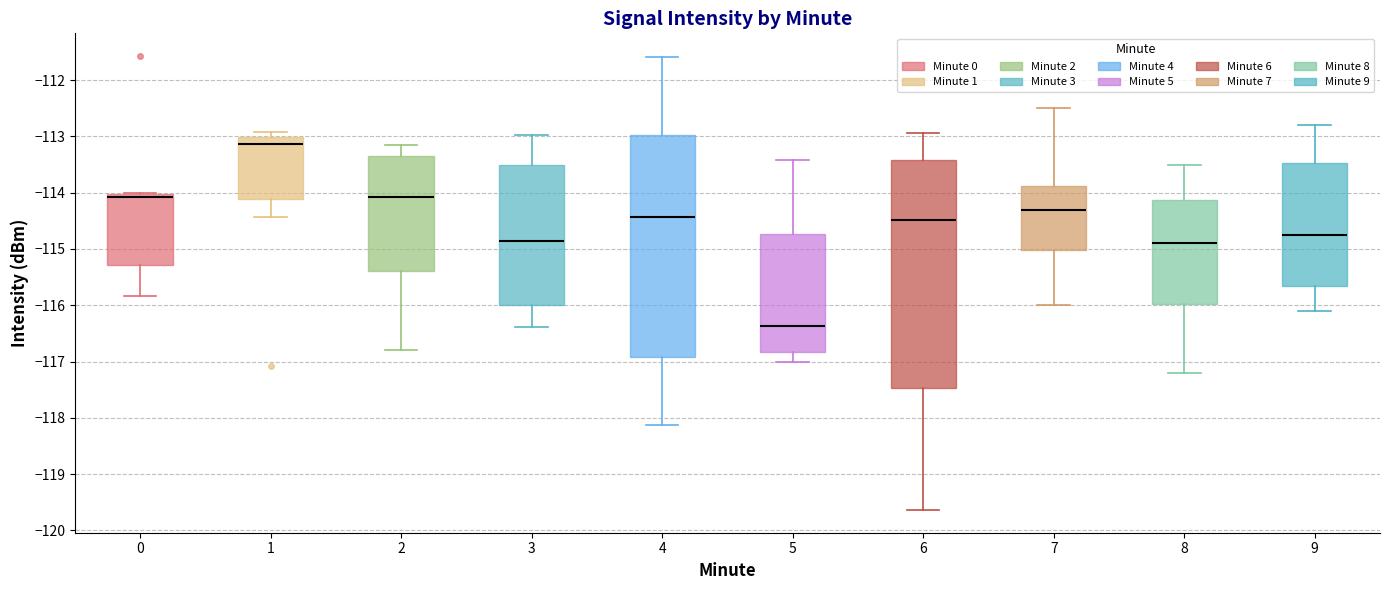

Reading left to right, transcribe this box plot: for each box, give where its median line is, the range the box spans, and where its two whiskers end, as read against the y-axis. The values are not printed on the chart, so give them approximately, as read against the axis.

0: median -114.1, box -115.3 to -114.0, whiskers -115.8 to -114.0
1: median -113.1, box -114.1 to -113.0, whiskers -114.4 to -112.9
2: median -114.1, box -115.4 to -113.3, whiskers -116.8 to -113.1
3: median -114.9, box -116.0 to -113.5, whiskers -116.4 to -113.0
4: median -114.4, box -116.9 to -113.0, whiskers -118.1 to -111.6
5: median -116.4, box -116.8 to -114.7, whiskers -117.0 to -113.4
6: median -114.5, box -117.5 to -113.4, whiskers -119.6 to -112.9
7: median -114.3, box -115.0 to -113.9, whiskers -116.0 to -112.5
8: median -114.9, box -116.0 to -114.1, whiskers -117.2 to -113.5
9: median -114.7, box -115.6 to -113.5, whiskers -116.1 to -112.8